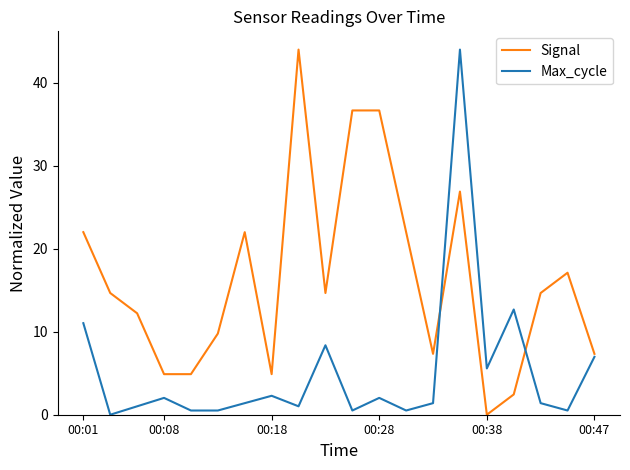

What is the maximum value for Max_cycle?

44.0